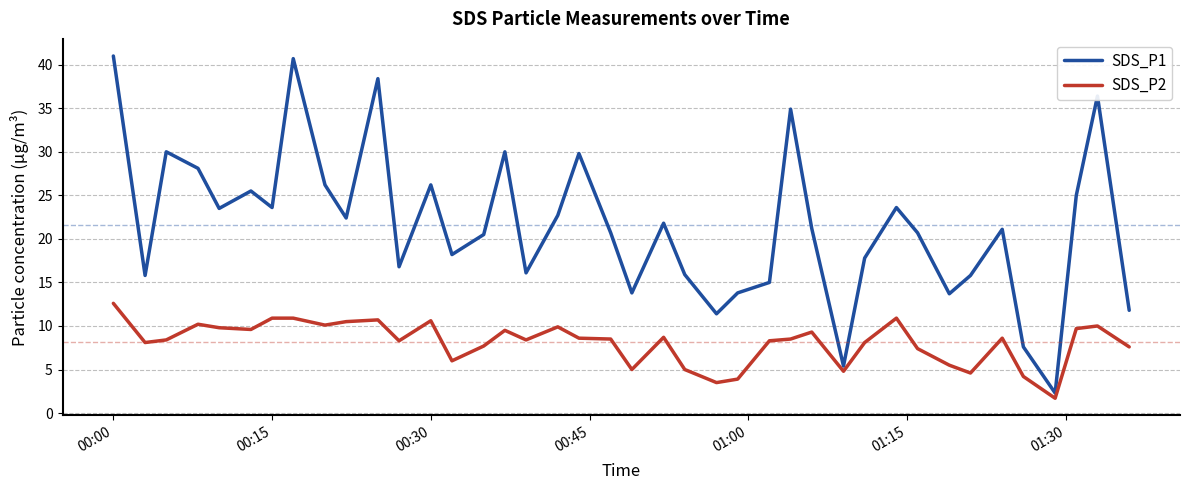

Which series has the largest range (max minus min)?

SDS_P1